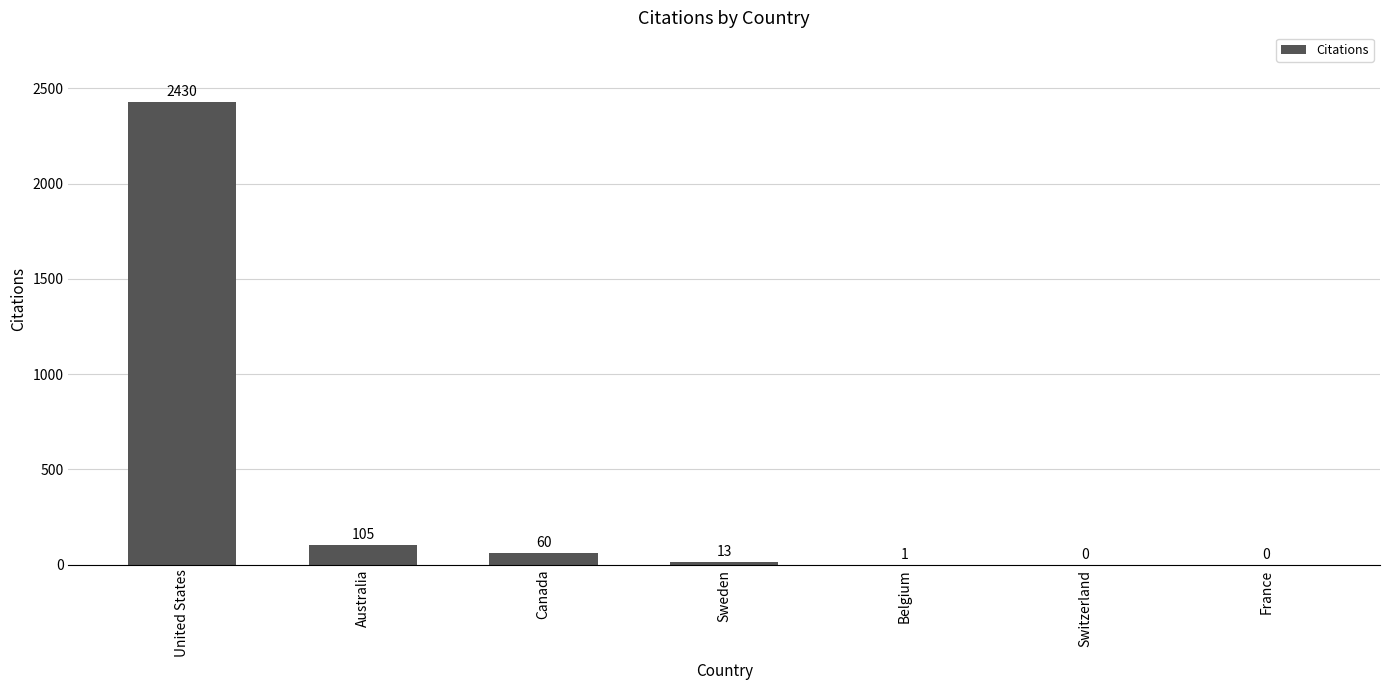

Where does the data first go above 13?

United States